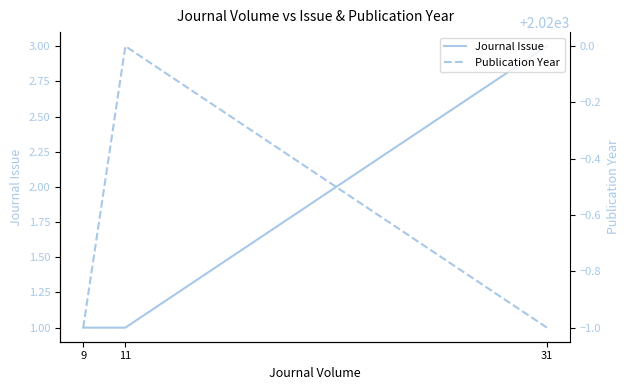

What is the sum of the Journal Issue values at 11 and 9?

2